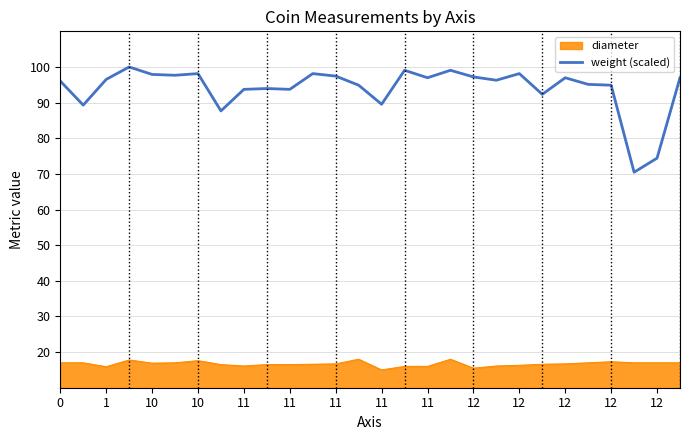

True or false: weight (scaled) and diameter intersect in this chart.

False